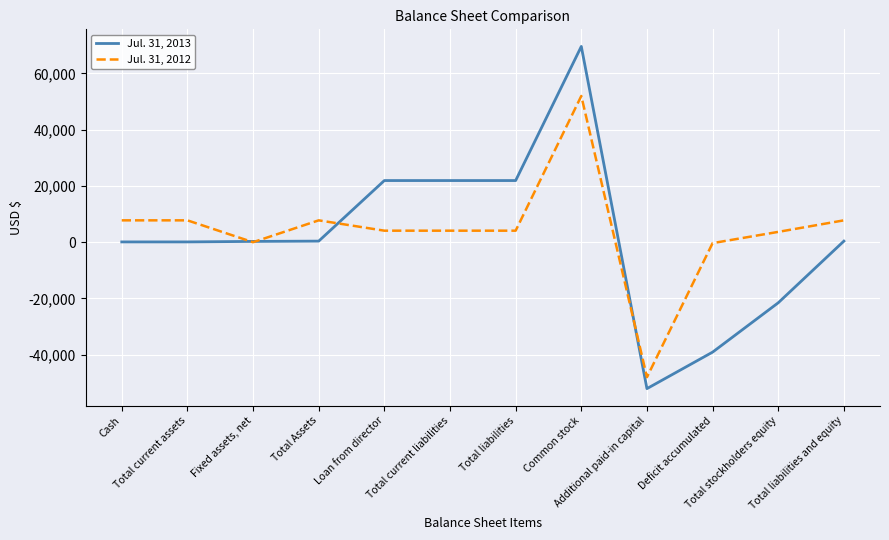

What are all the series names shown in the legend?

Jul. 31, 2013, Jul. 31, 2012